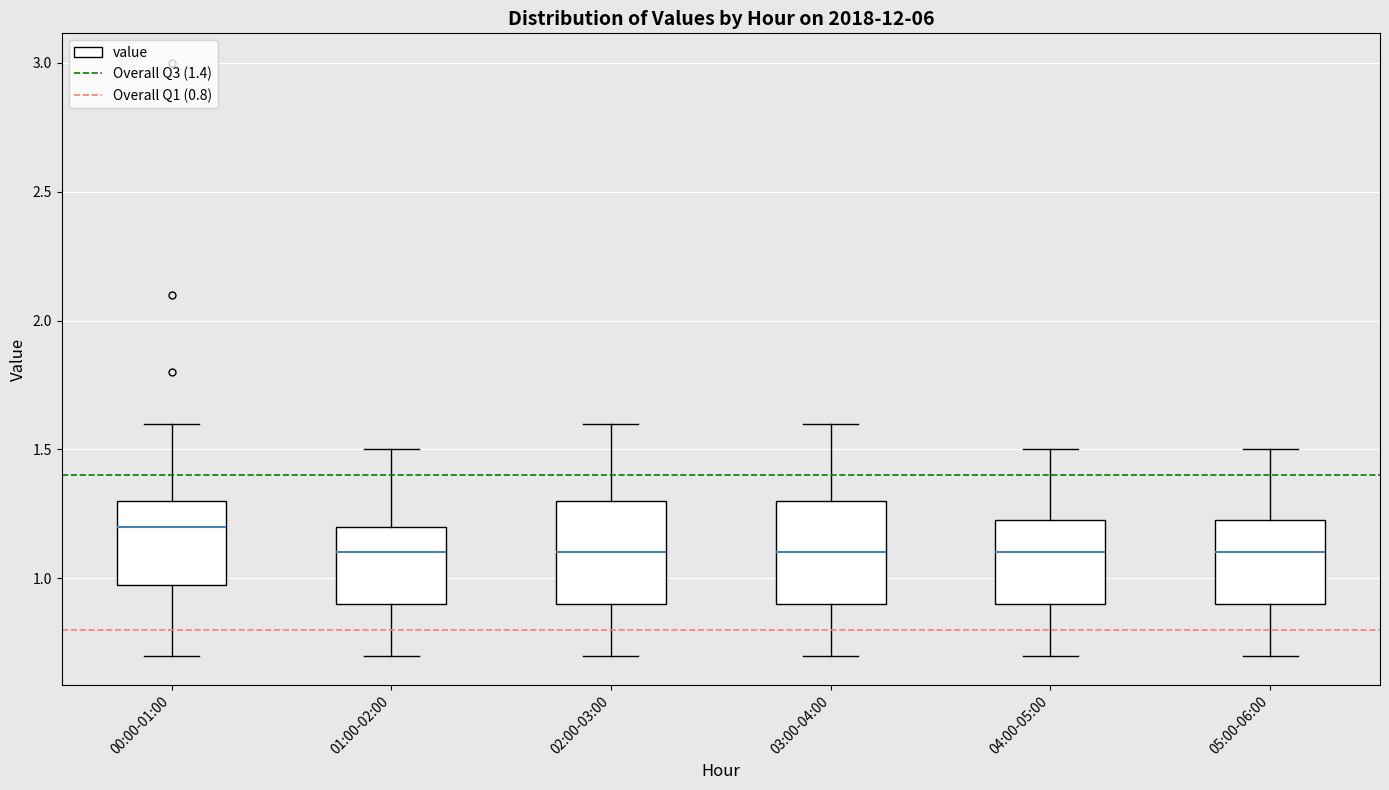

Reading left to right, read every box against the y-axis: the position of its median line, the range the box covers, and the ends of its whiskers. The values are not printed on the chart, so give them approximately, as read against the axis.

00:00-01:00: median 1.20, box 1.00 to 1.30, whiskers 0.70 to 1.60
01:00-02:00: median 1.10, box 0.90 to 1.20, whiskers 0.70 to 1.50
02:00-03:00: median 1.10, box 0.90 to 1.30, whiskers 0.70 to 1.60
03:00-04:00: median 1.10, box 0.90 to 1.30, whiskers 0.70 to 1.60
04:00-05:00: median 1.10, box 0.90 to 1.25, whiskers 0.70 to 1.50
05:00-06:00: median 1.10, box 0.90 to 1.25, whiskers 0.70 to 1.50